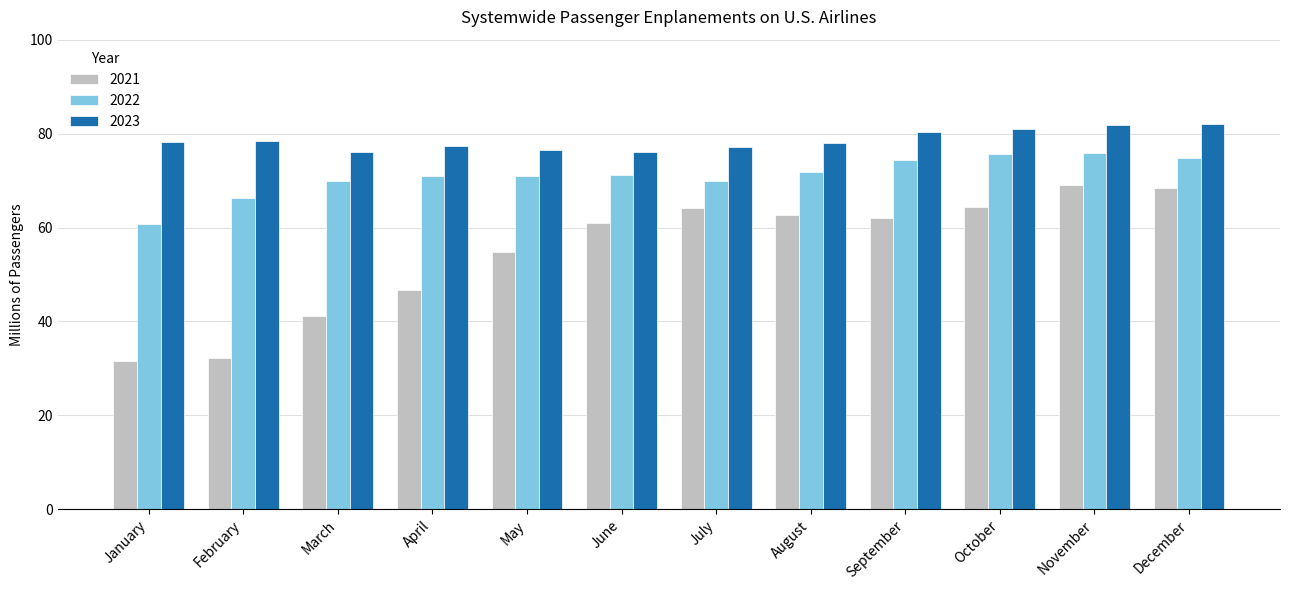

Which series has the largest total across all categories?

2023